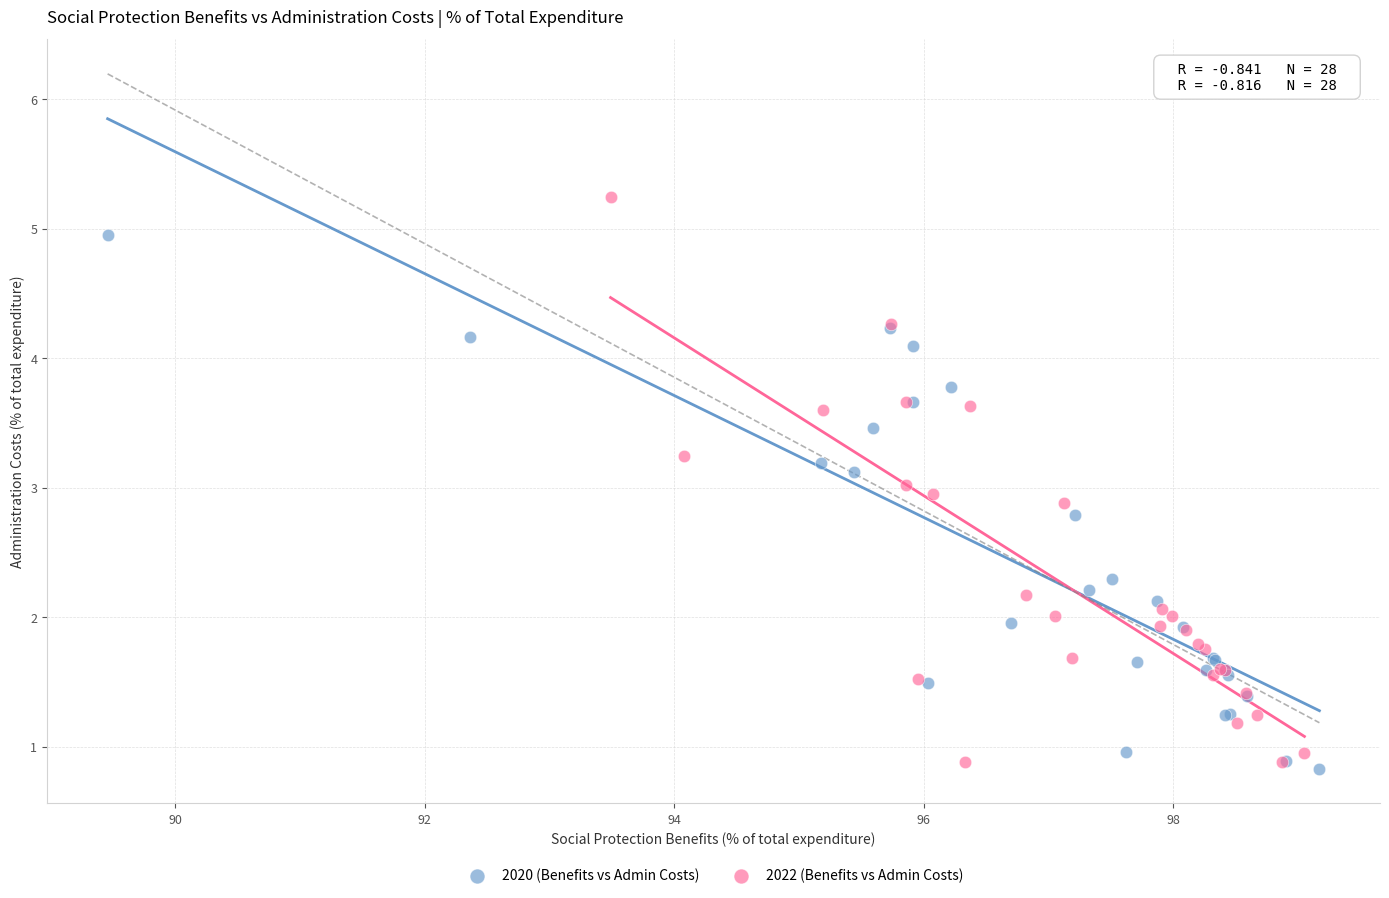

Which series reaches the maximum Y coordinate?

2022 (Benefits vs Admin Costs)